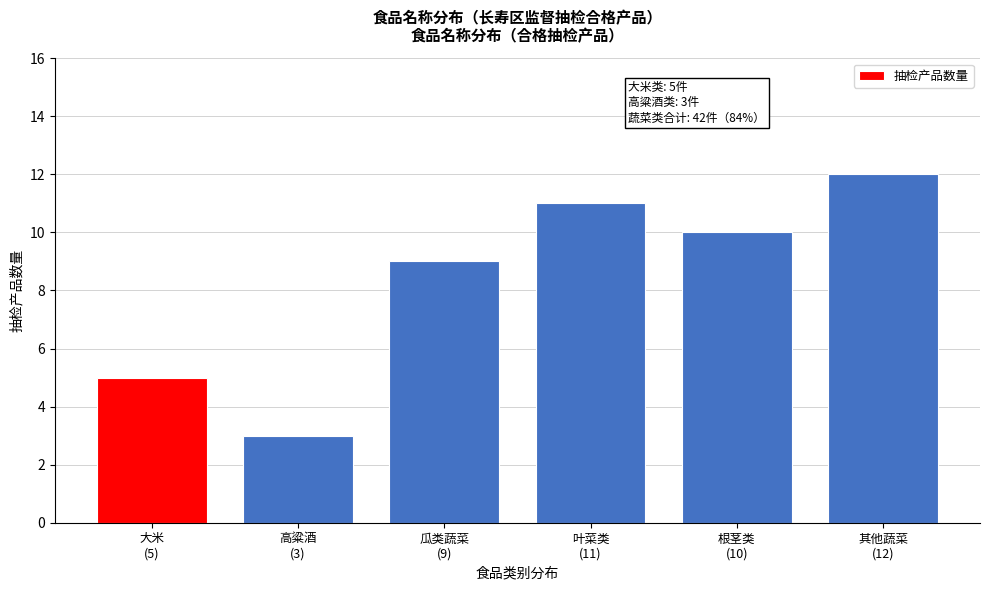

Reading left to right, transcribe all the data shown in this chart.

5	3	9	11	10	12